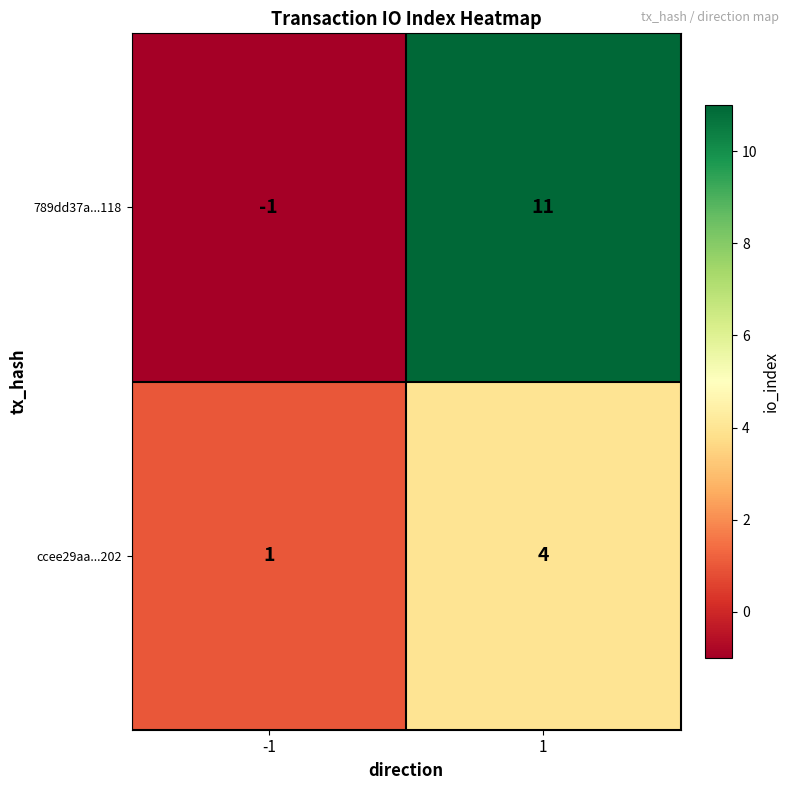

True or false: ccee29aa...202 has a value of 1 at -1.

True